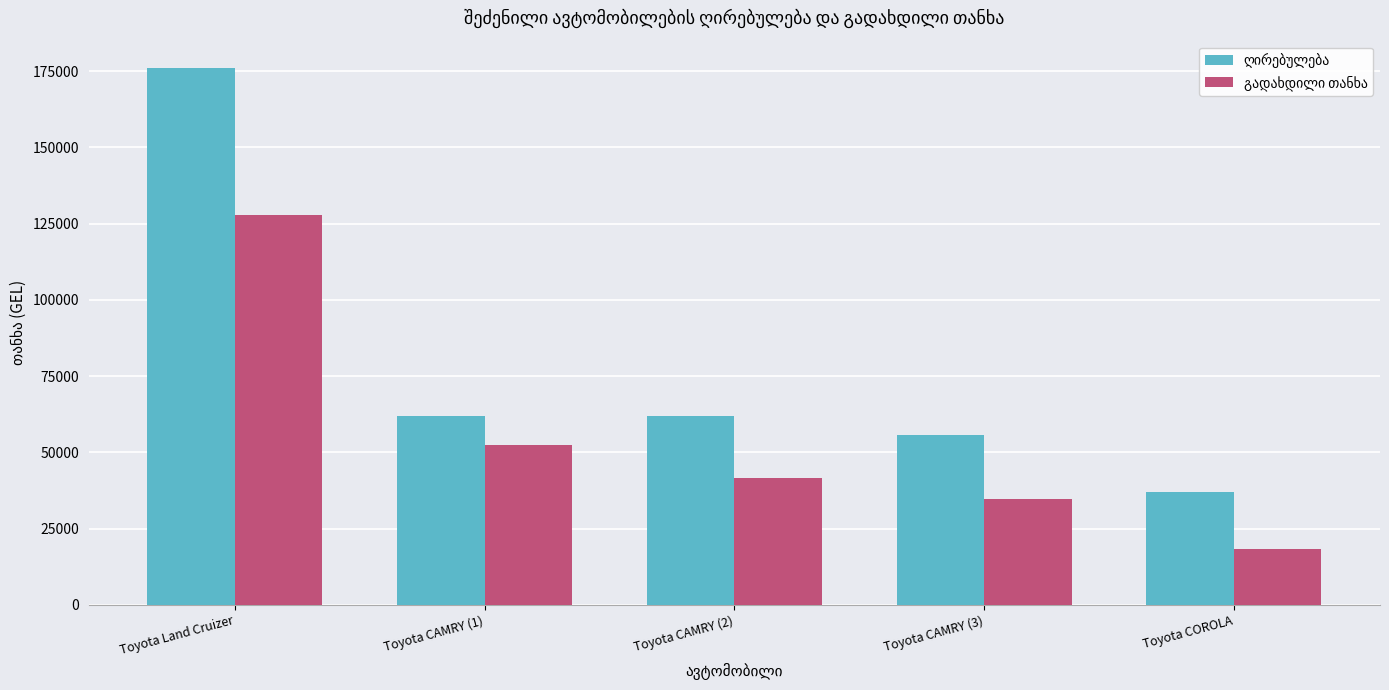

Which category has the lowest value across all series?

Toyota COROLA